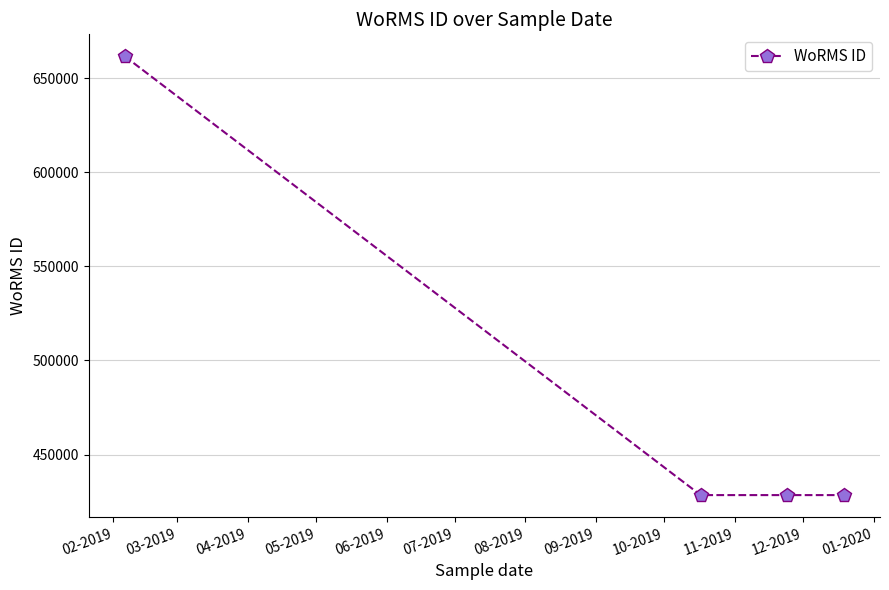

What is the smallest value displayed?

428522